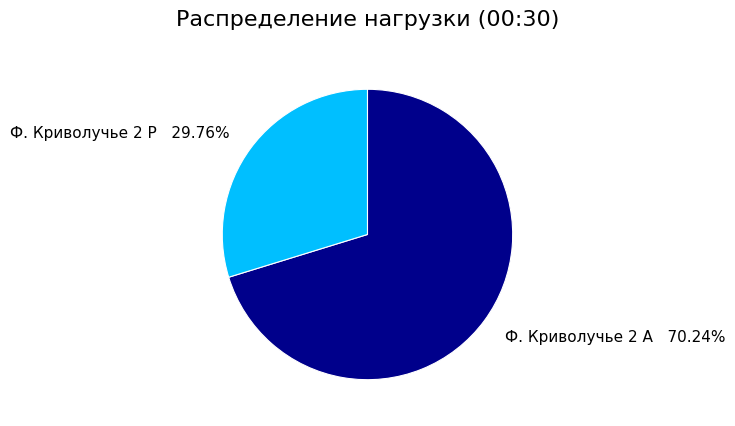

Do Ф. Криволучье 2 А and Ф. Криволучье 2 Р together represent more than half of the pie?

Yes